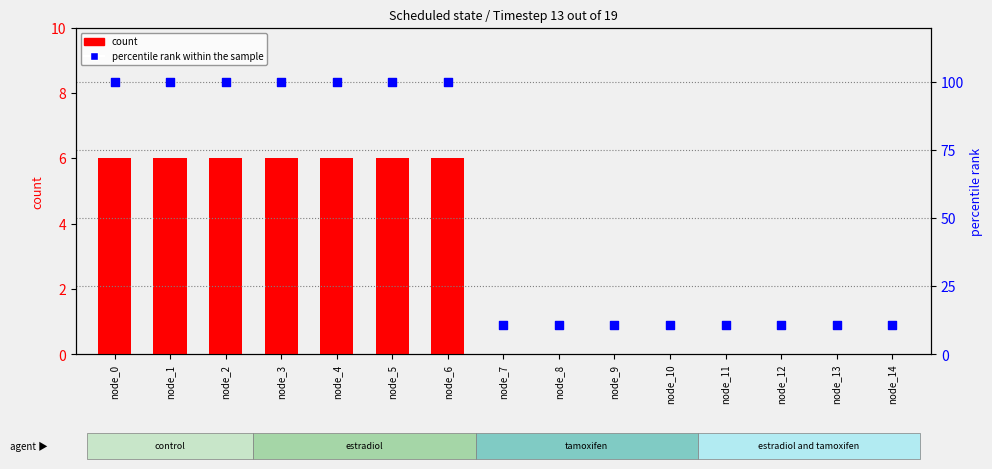

Which series contains the highest Y value?

percentile rank within the sample